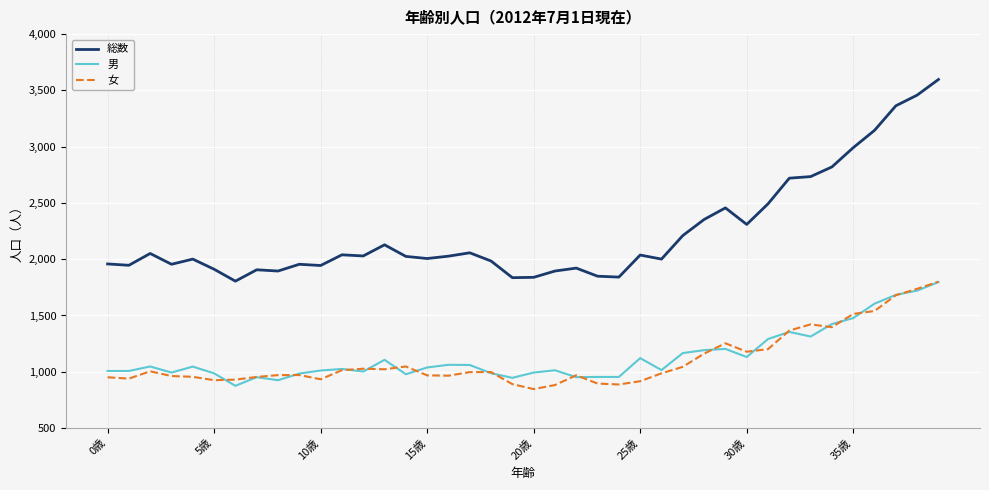

Which series has the largest total across all categories?

総数